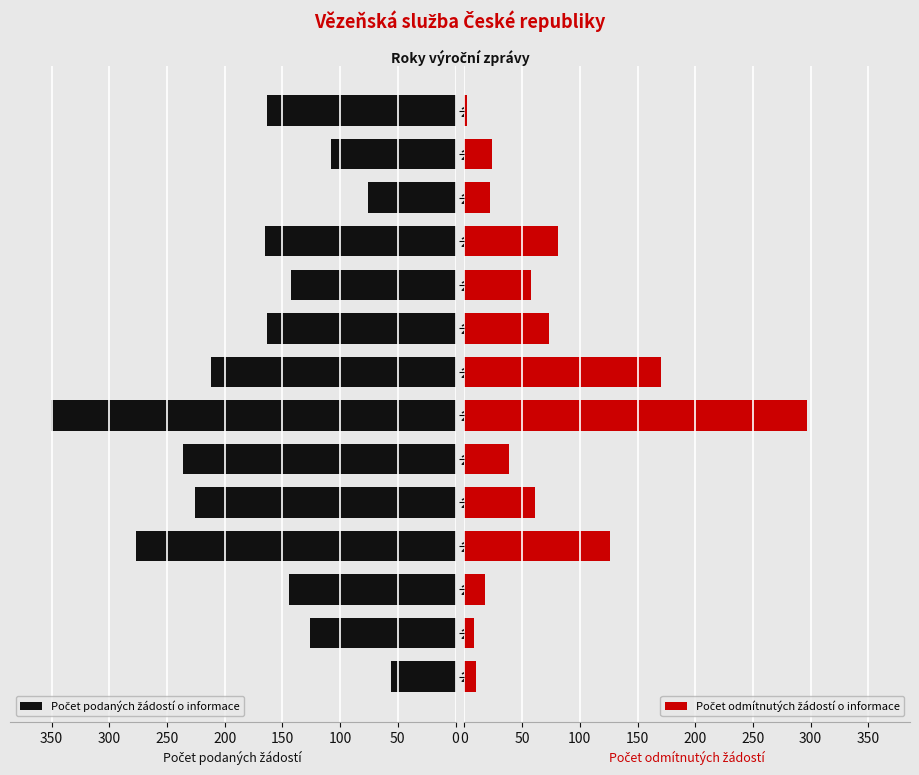

Reading left to right, what are all the values shown in this chart?

Počet podaných žádostí o informace: 56	126	144	277	226	236	351	212	163	143	165	76	108	163
Počet odmítnutých žádostí o informace: 10	8	18	126	61	39	297	170	73	58	81	22	24	2